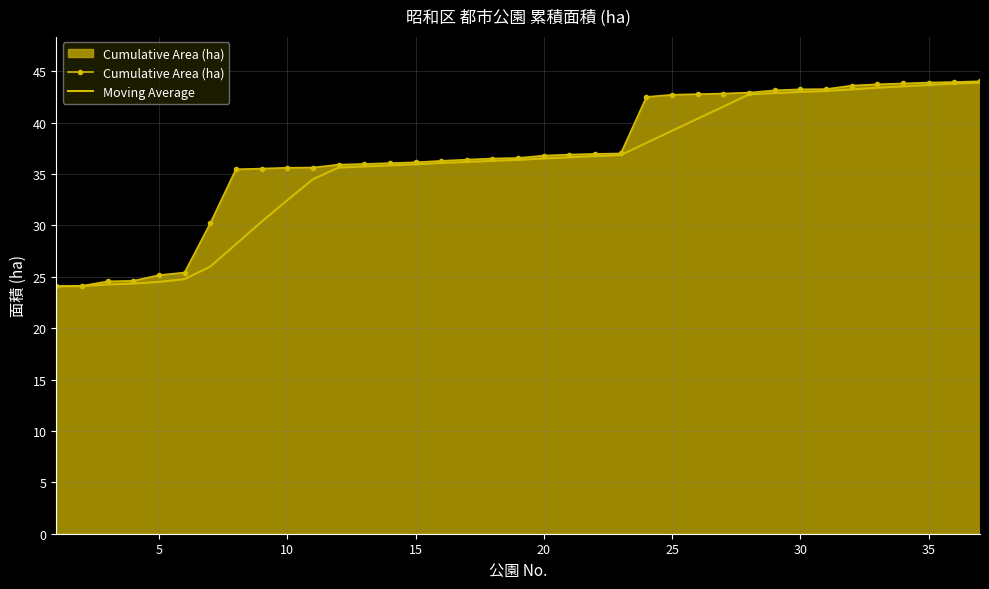

What is the smallest value displayed?

24.1